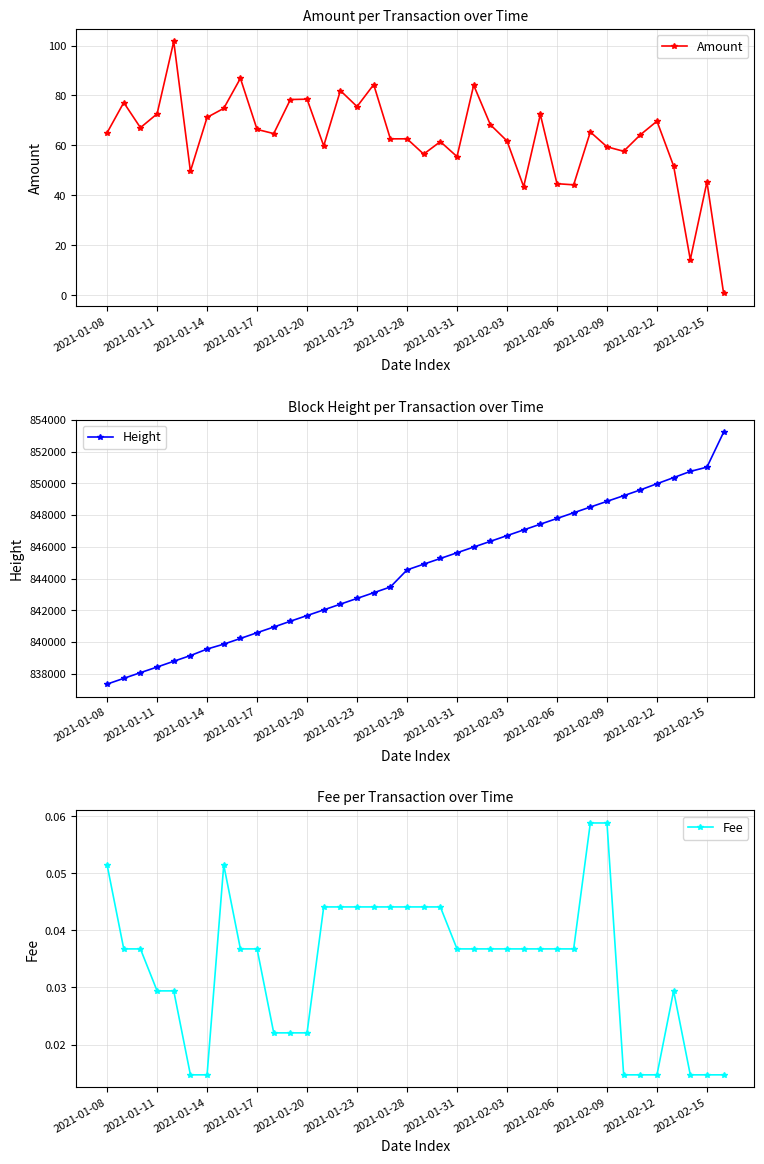

How many lines are shown in the chart?

3